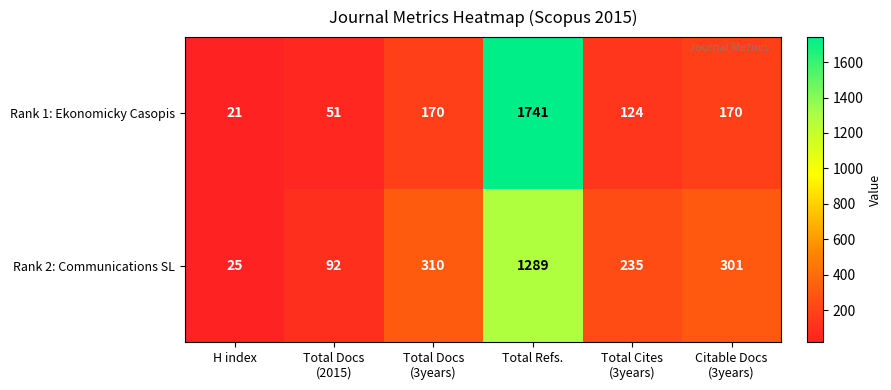

Which series has the largest range (max minus min)?

Rank 1: Ekonomicky Casopis